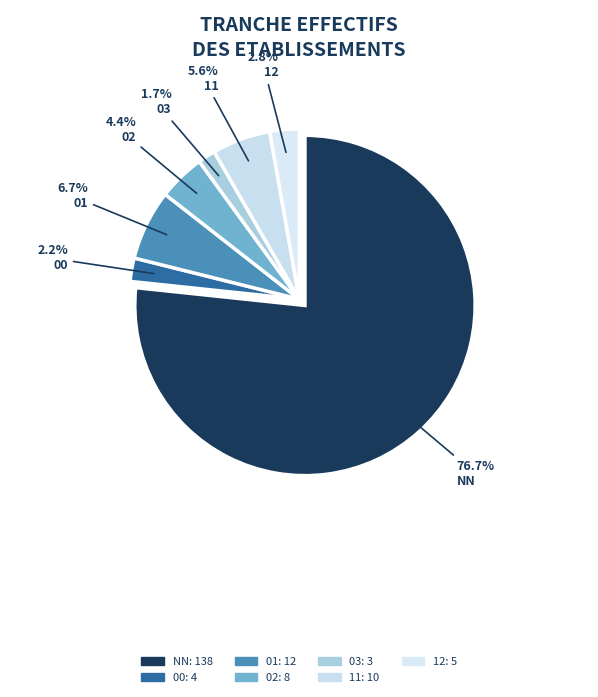

What is the majority slice?

NN